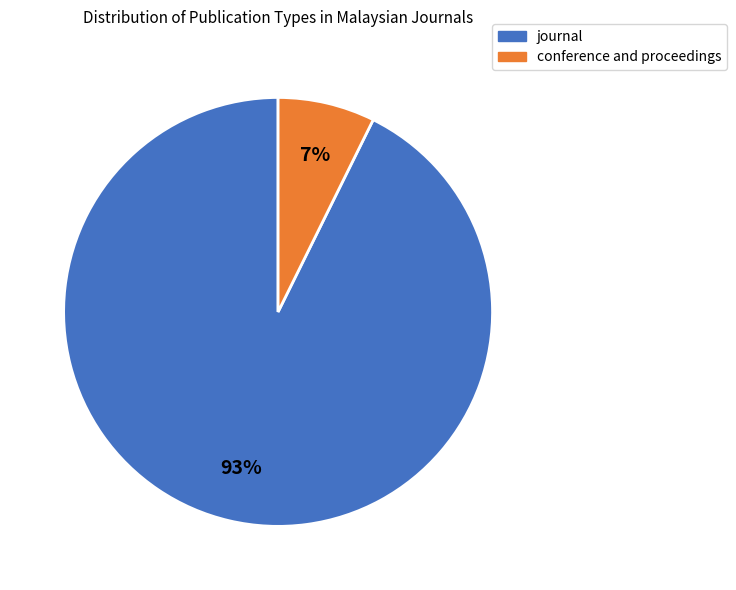

Approximately how many times larger is the value at conference and proceedings compared to journal?

0.1